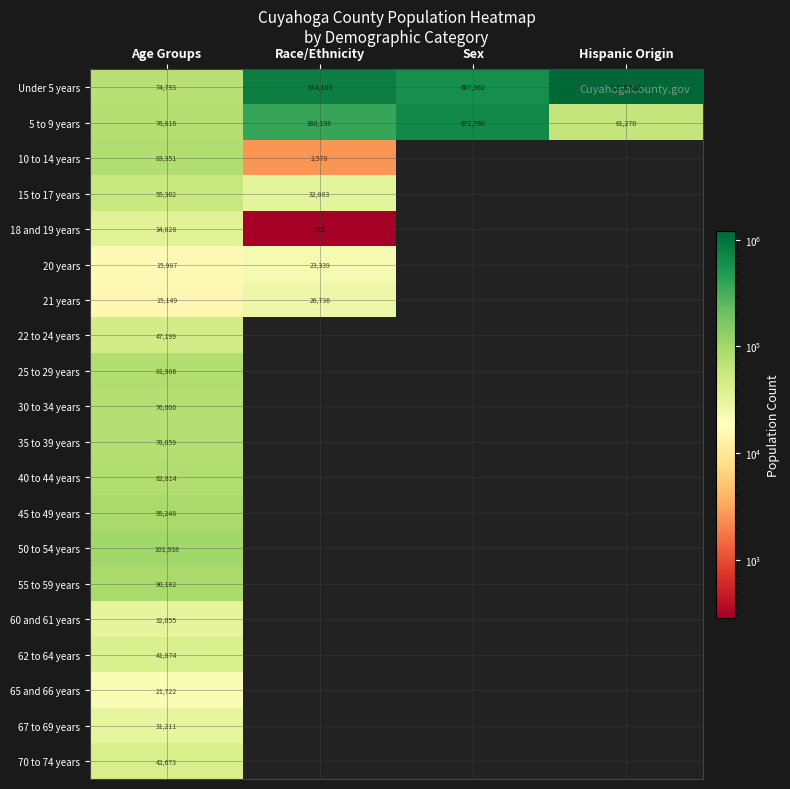

The value of 5 to 9 years at Age Groups is 47255. True or false?

False